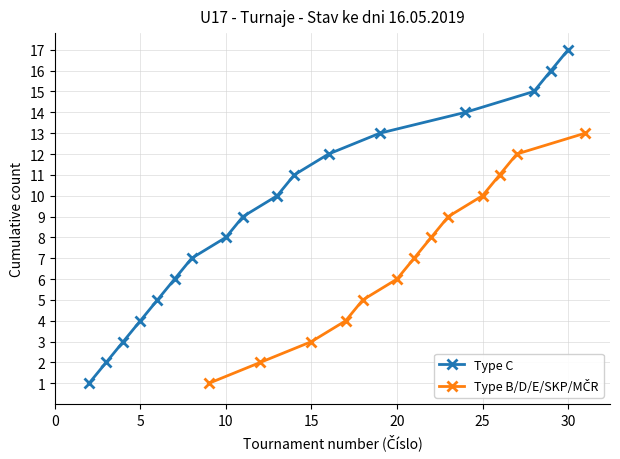

True or false: there are more than 0 points higher than both neighbors.

False